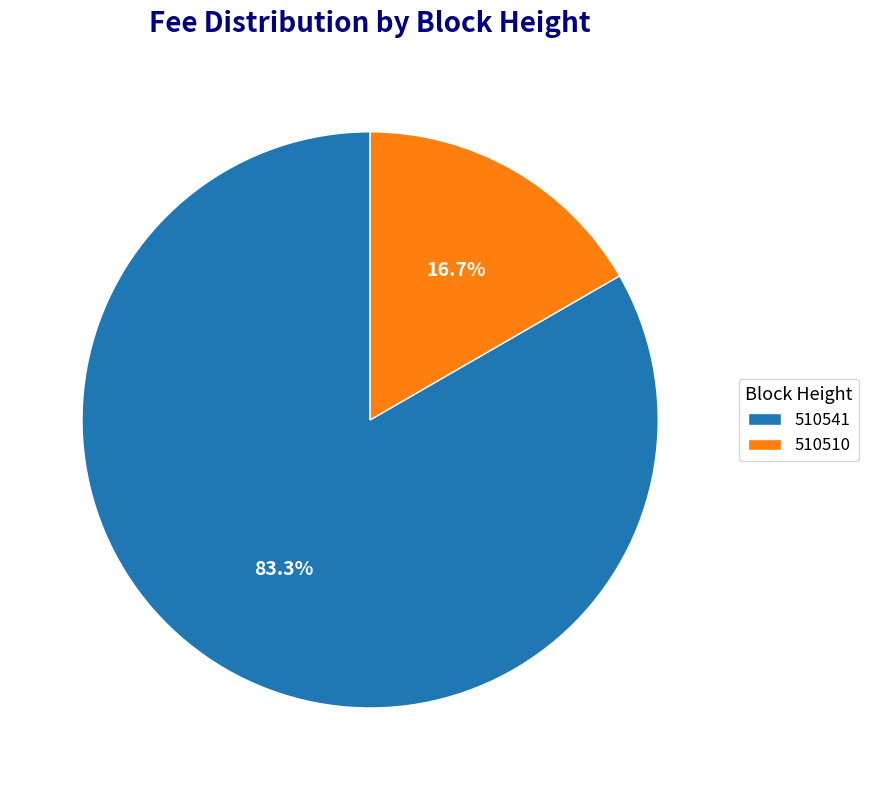

Which category accounts for the majority?

510541